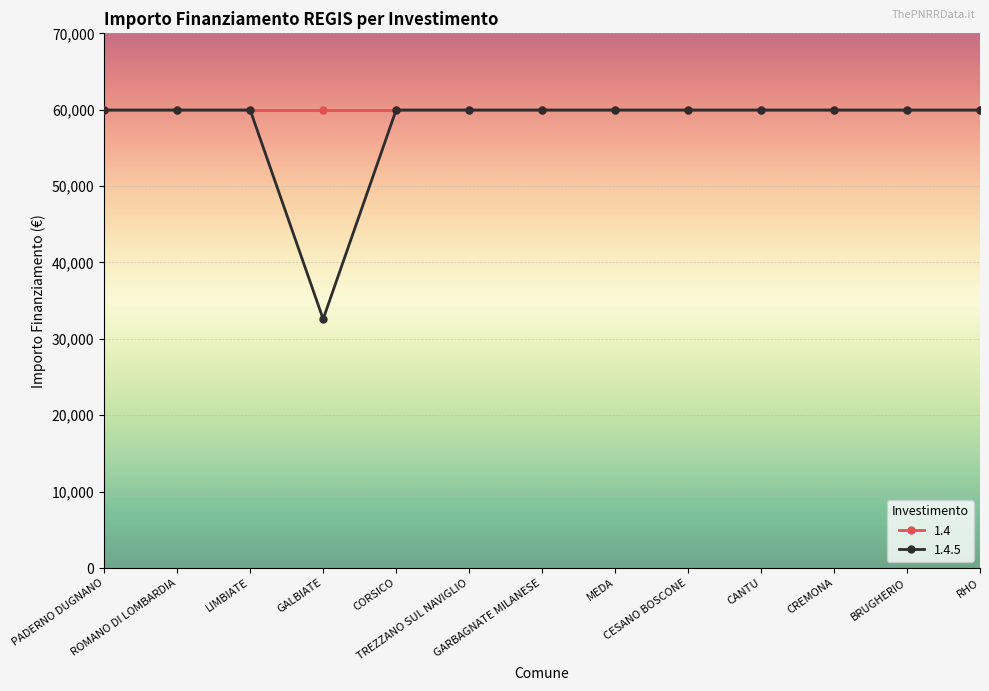

At how many categories does at least one series exceed 44670?

13